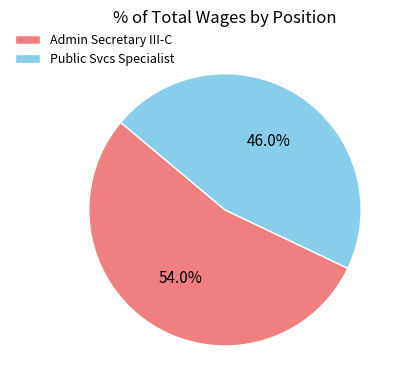

Between Admin Secretary III-C and Public Svcs Specialist, which is larger?

Admin Secretary III-C